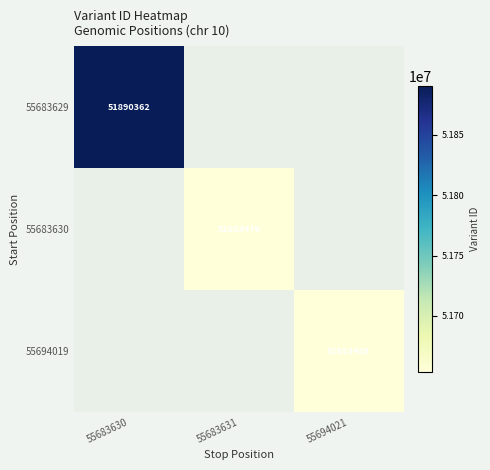

Which has a higher value, 55683631 or 55694021?

55683631